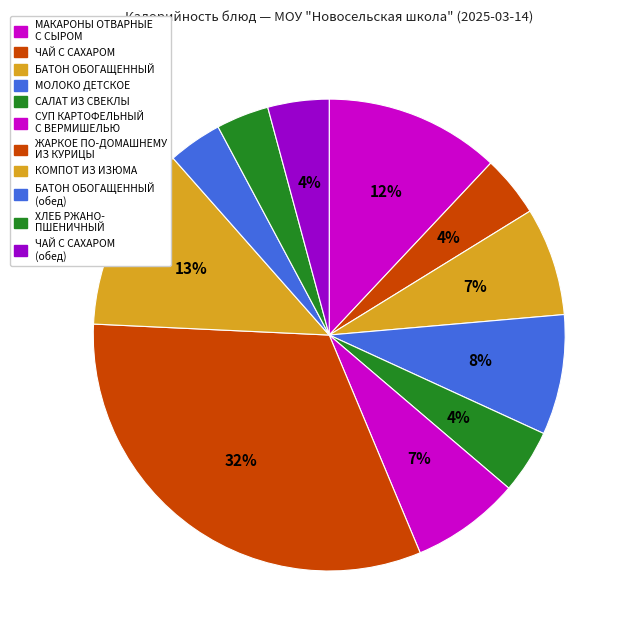

Is there any slice that represents more than half of the pie?

No